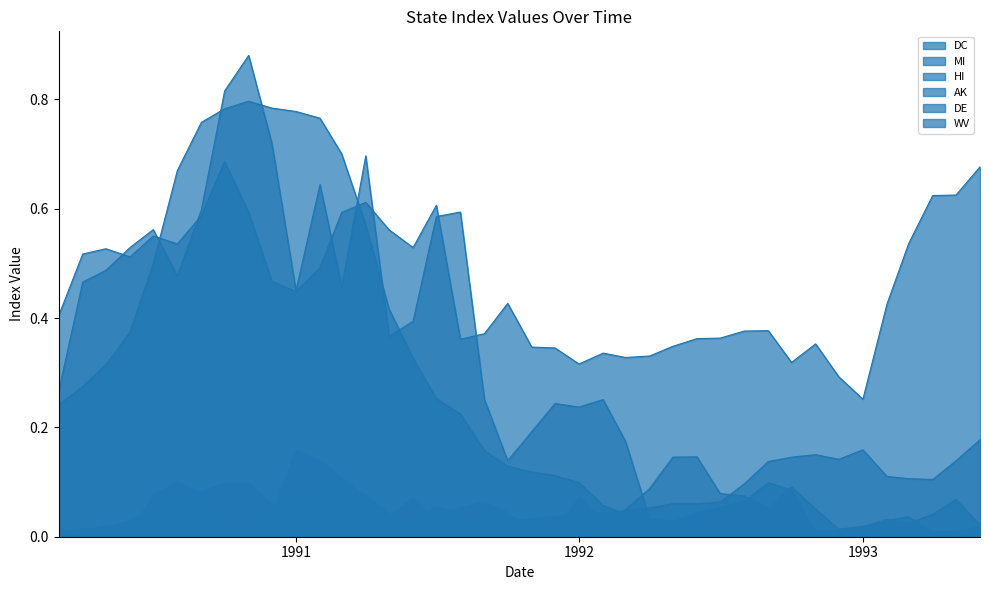

How many distinct data groups are displayed?

6